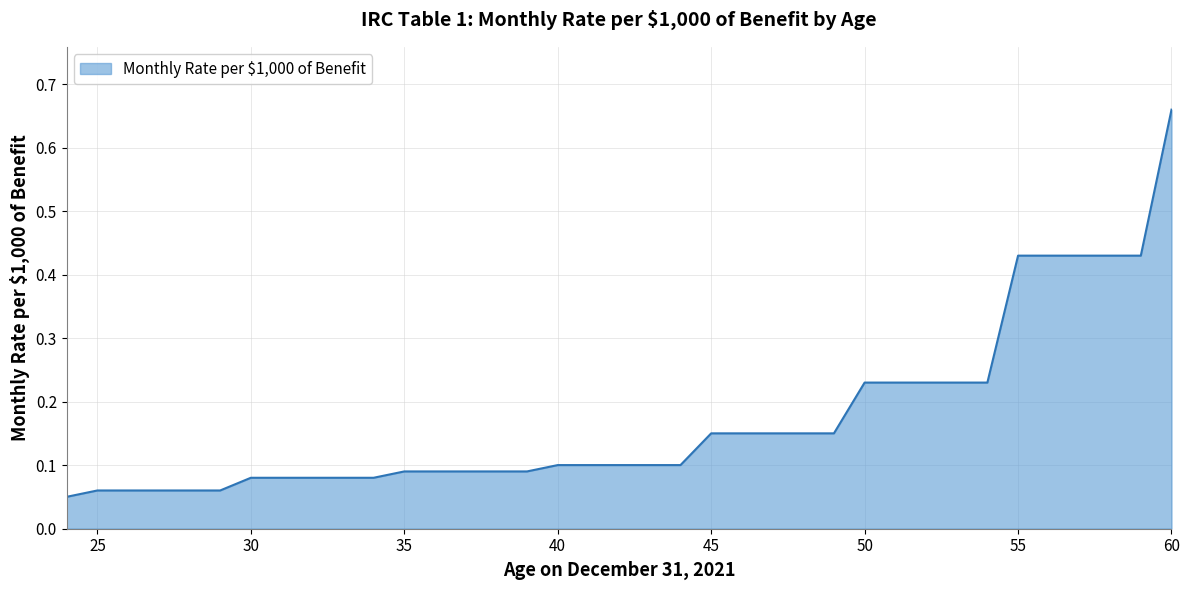

What is the difference between the maximum and minimum values?

0.6